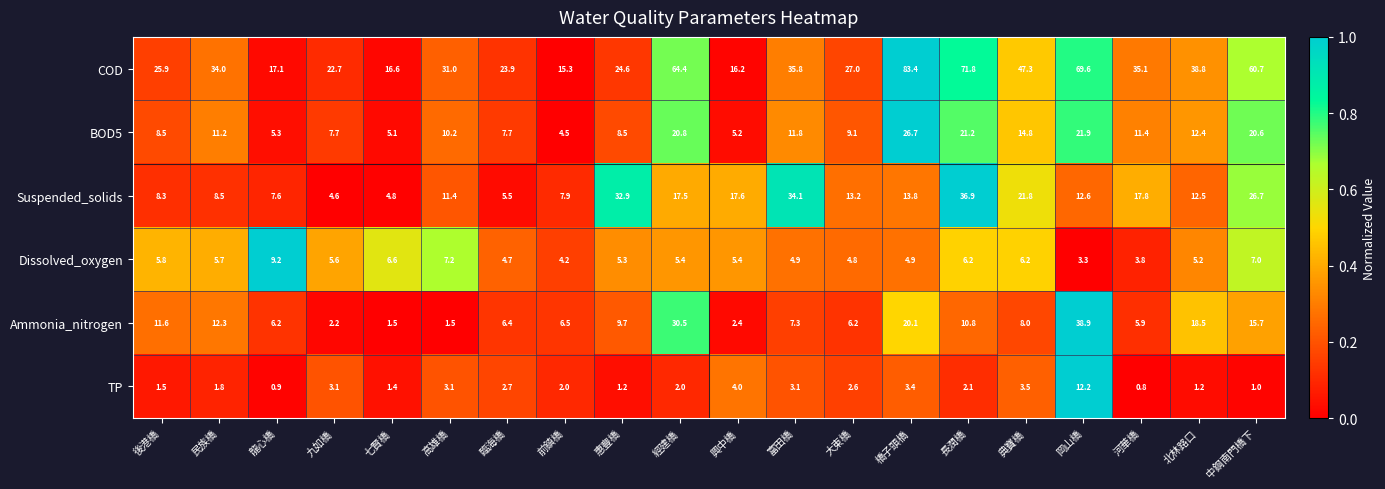

What is the sum of all Dissolved_oxygen values?

111.4